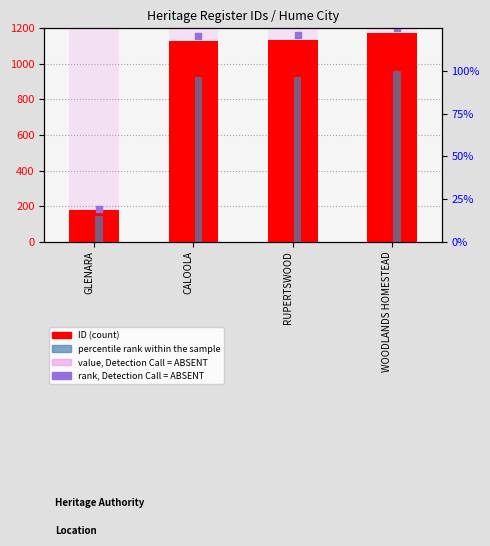

Which series contains the highest Y value?

ID